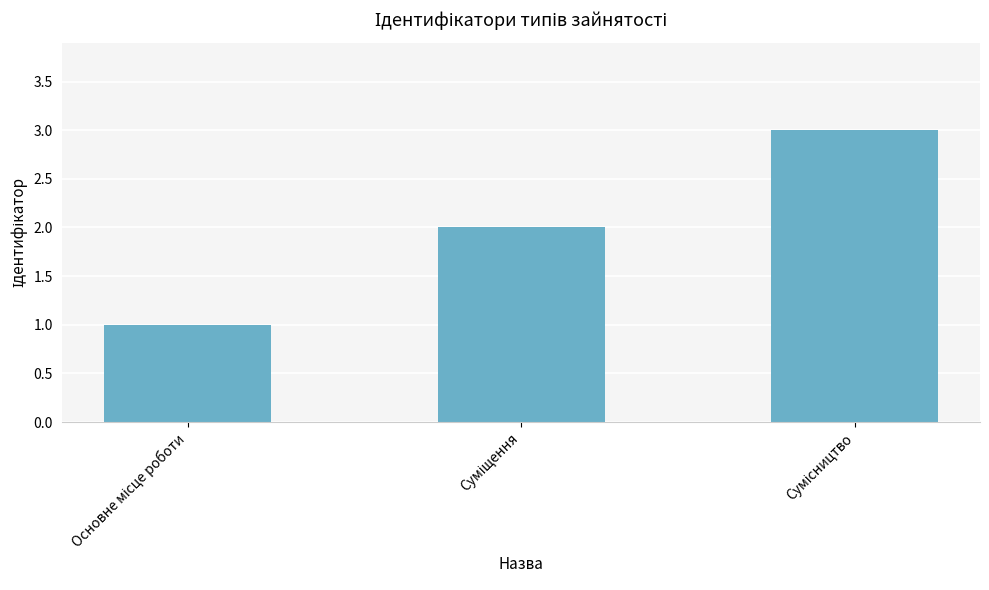

What is the maximum value shown in the chart?

3